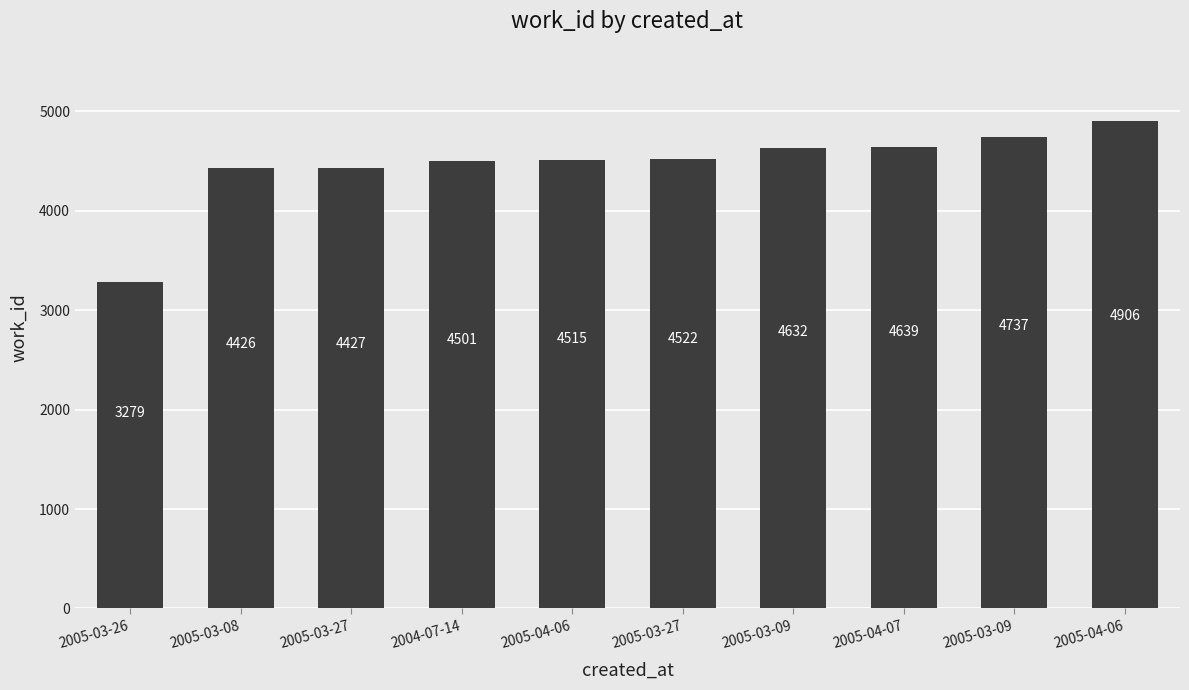

Count the number of data series in this chart.

1